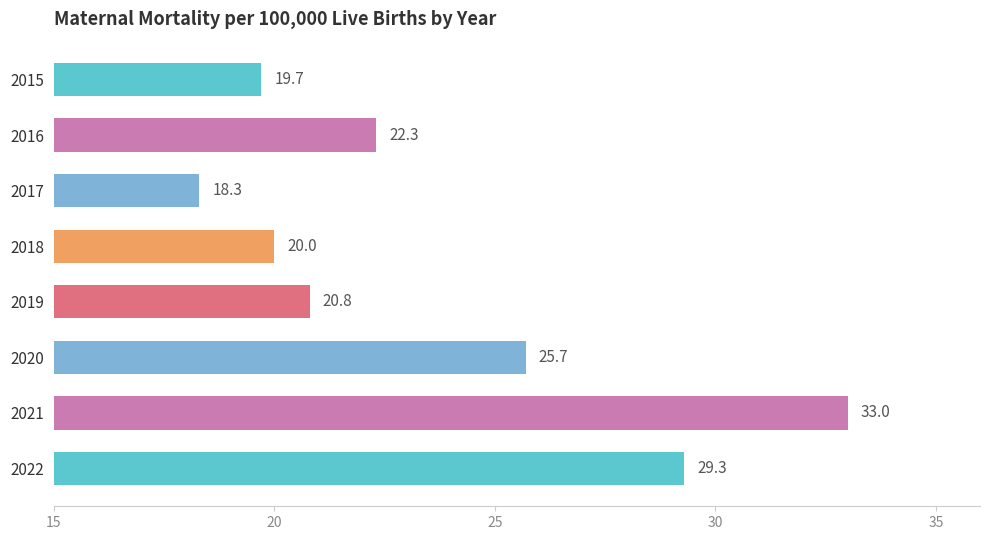

The chart shows a value of 20.8 at 2019. True or false?

True